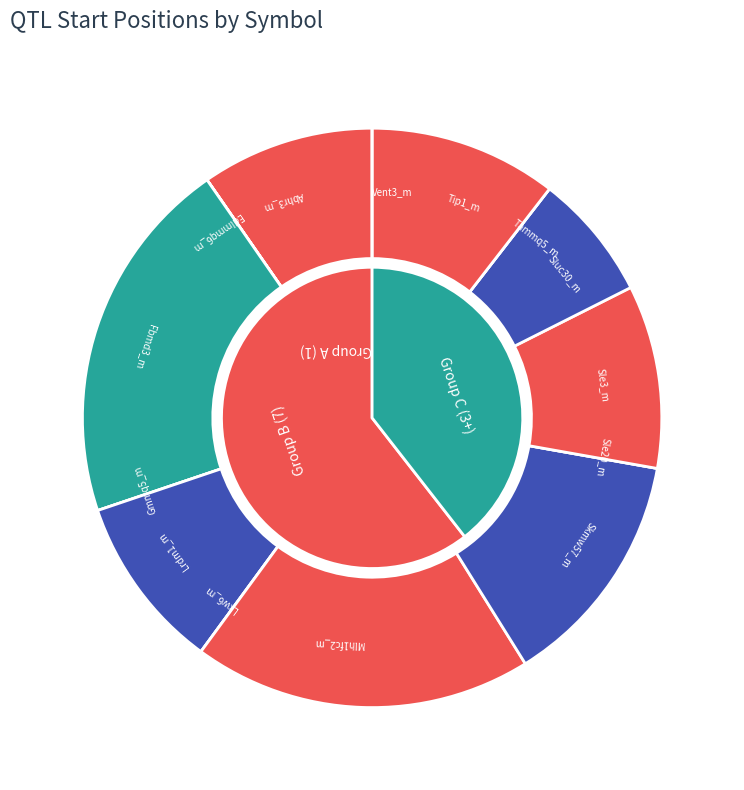

Count the number of slices in the pie.

14